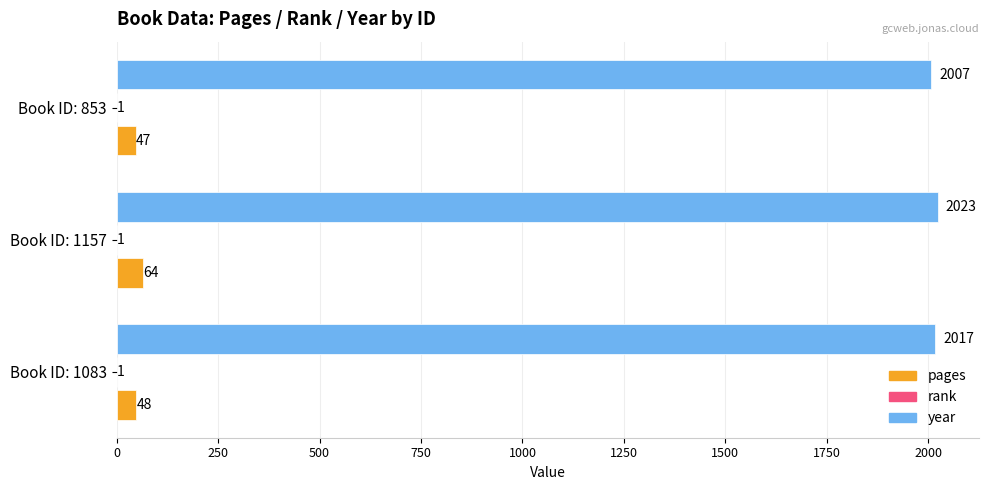

What is the sum of the year values at Book ID: 1157 and Book ID: 1083?

4040